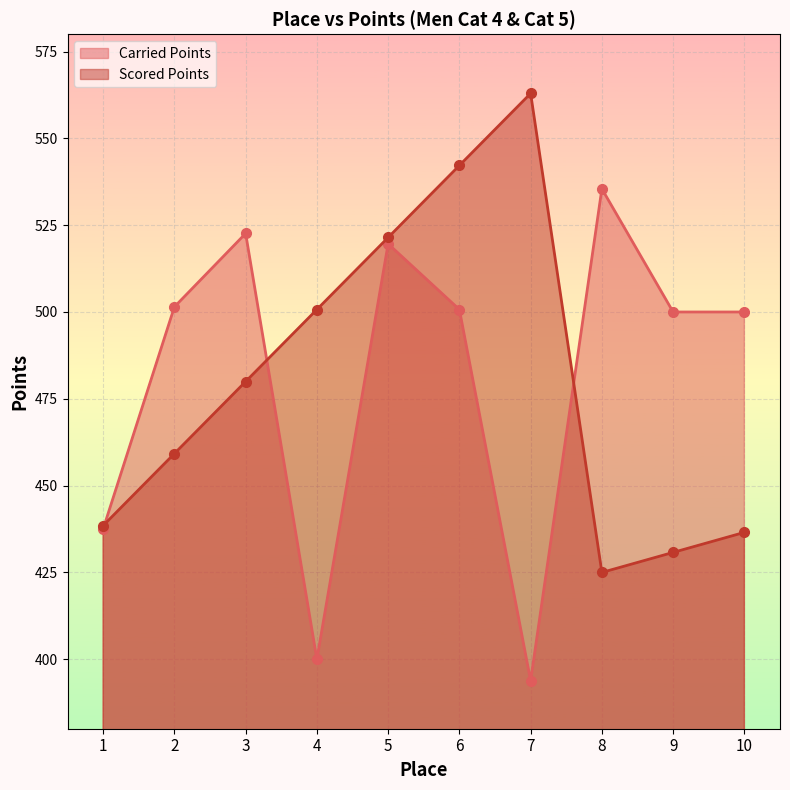

Does the chart display data point markers on the line(s)?

Yes